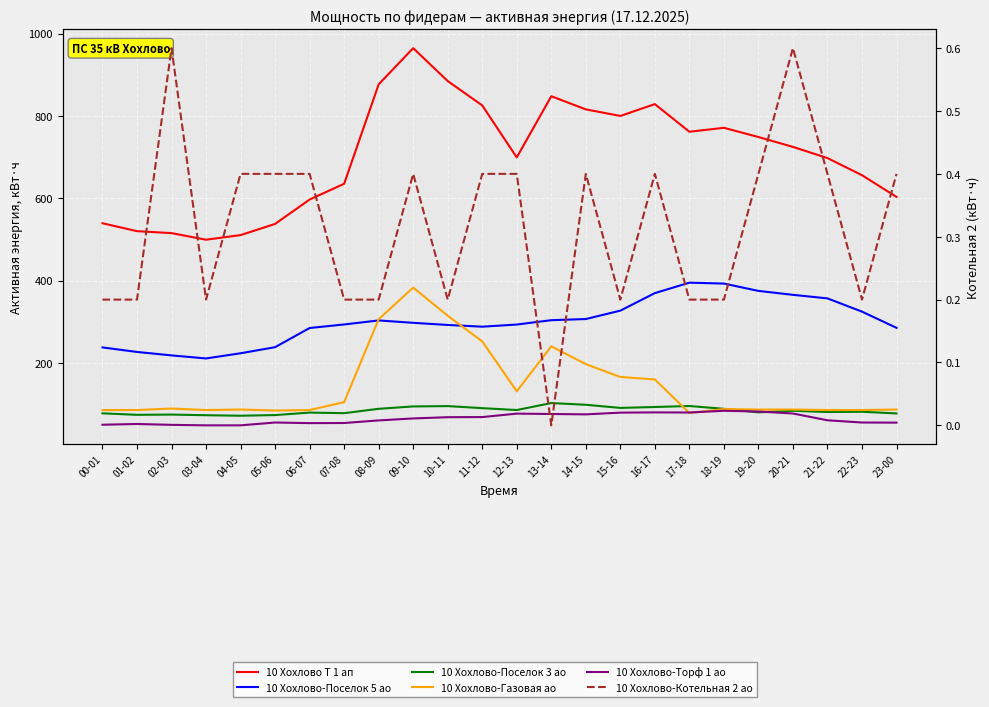

Is the value of 10 Хохлово-Газовая ао at 12-13 greater than the value of 10 Хохлово-Торф 1 ао at 23-00?

Yes